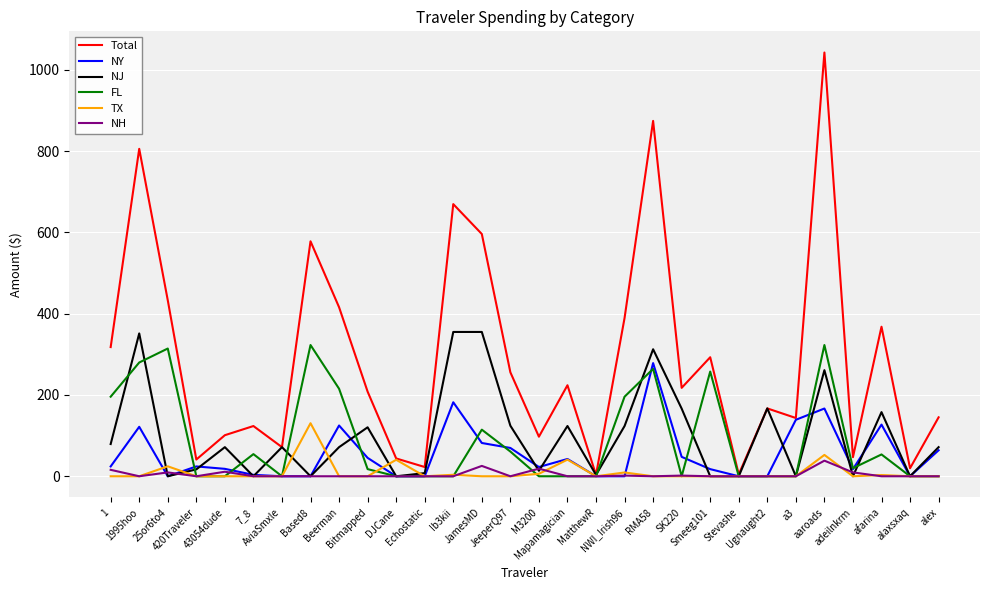

How many distinct data groups are displayed?

6